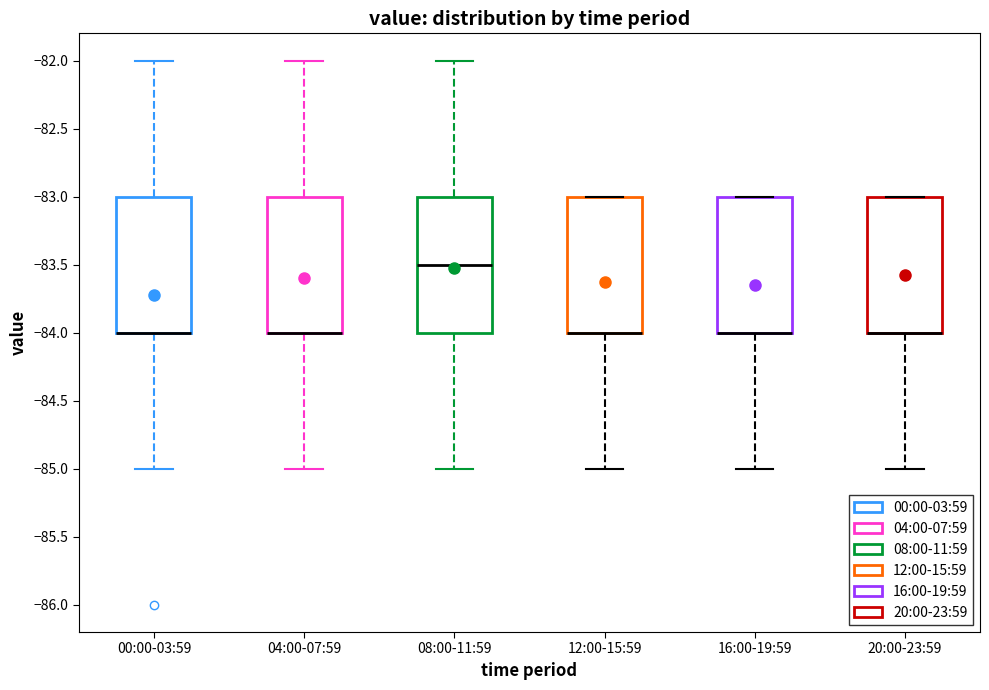

Where does the lower whisker of the box for 20:00-23:59 end on the y-axis? The values are not printed on the chart, so give them approximately, as read against the axis.

-85.0